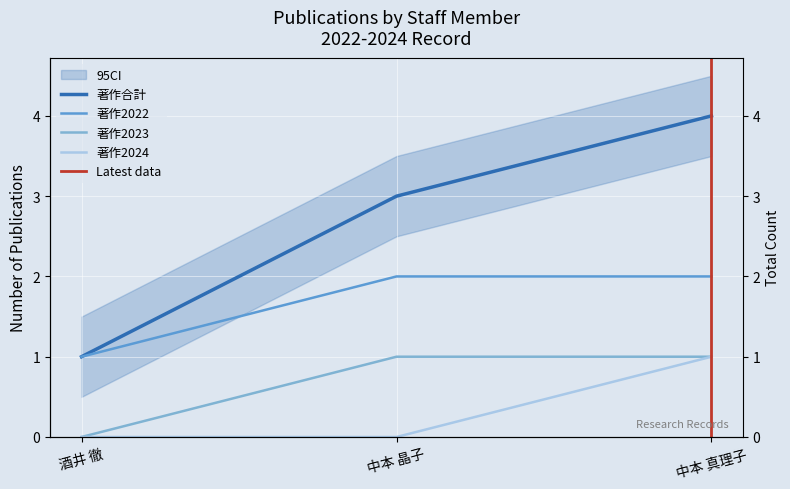

What is the difference between the second highest and minimum values in the 著作2022 series?

1